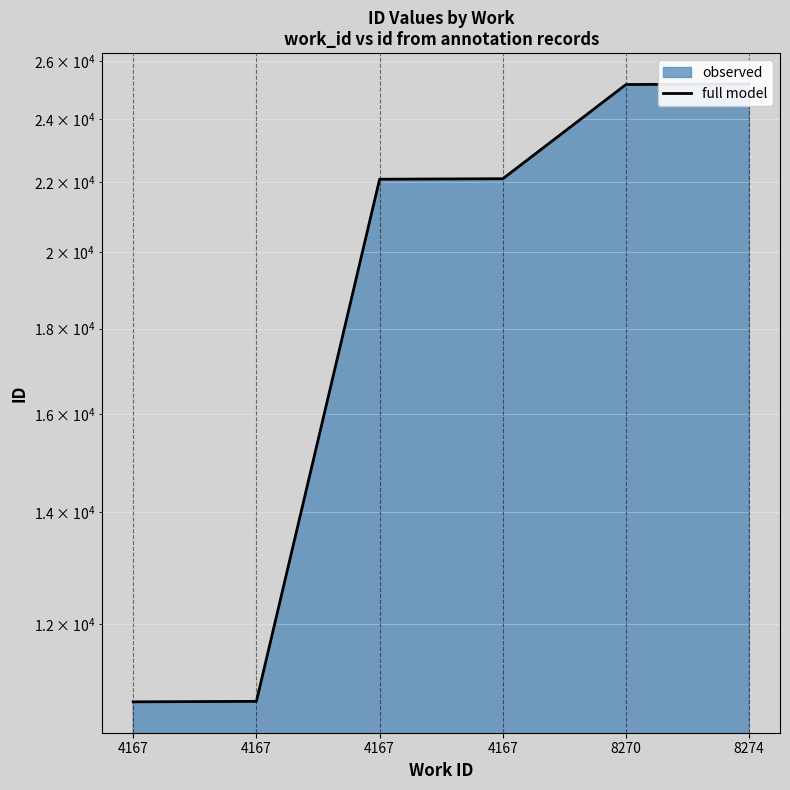

Which has a higher value, 8270 or 4167?

8270